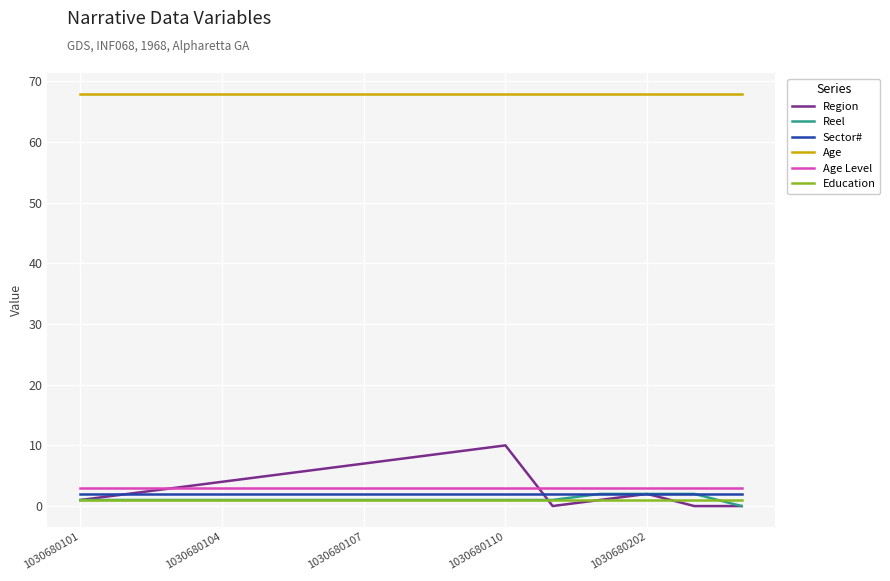

What is the maximum value shown in the chart?

68